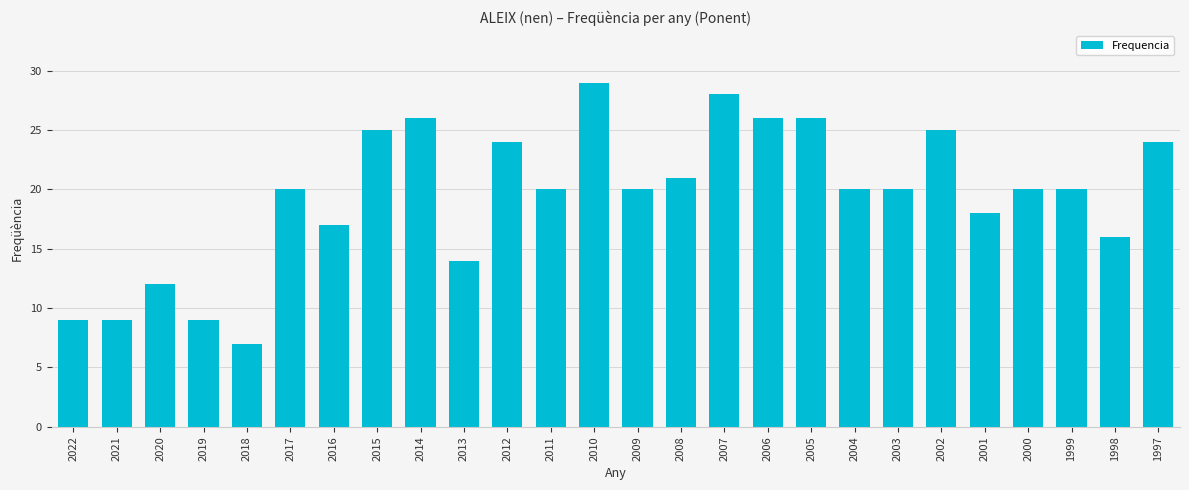

Reading left to right, what are all the values shown in this chart?

2022=9	2021=9	2020=12	2019=9	2018=7	2017=20	2016=17	2015=25	2014=26	2013=14	2012=24	2011=20	2010=29	2009=20	2008=21	2007=28	2006=26	2005=26	2004=20	2003=20	2002=25	2001=18	2000=20	1999=20	1998=16	1997=24